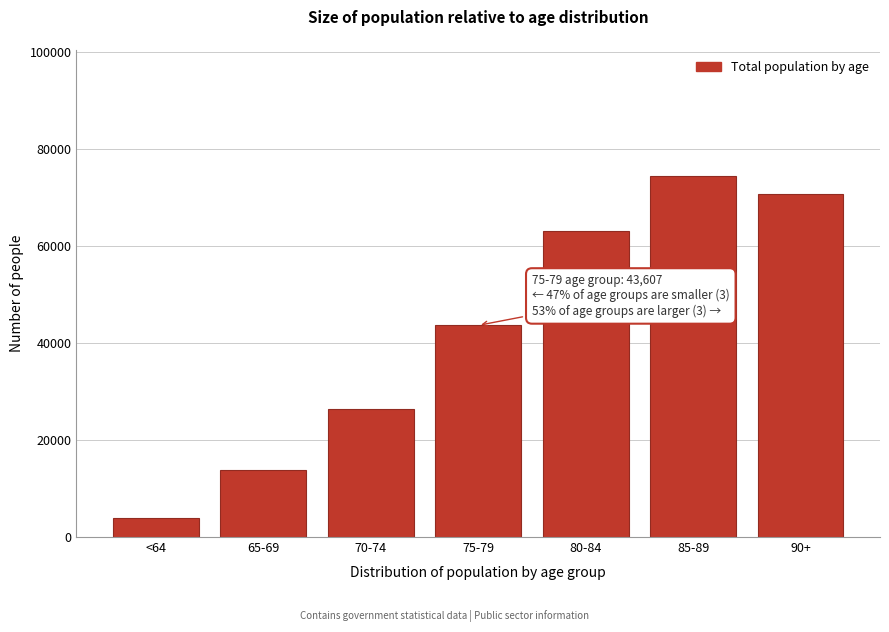

Reading left to right, transcribe all the data shown in this chart.

3910	13725	26466	43607	62948	74337	70675